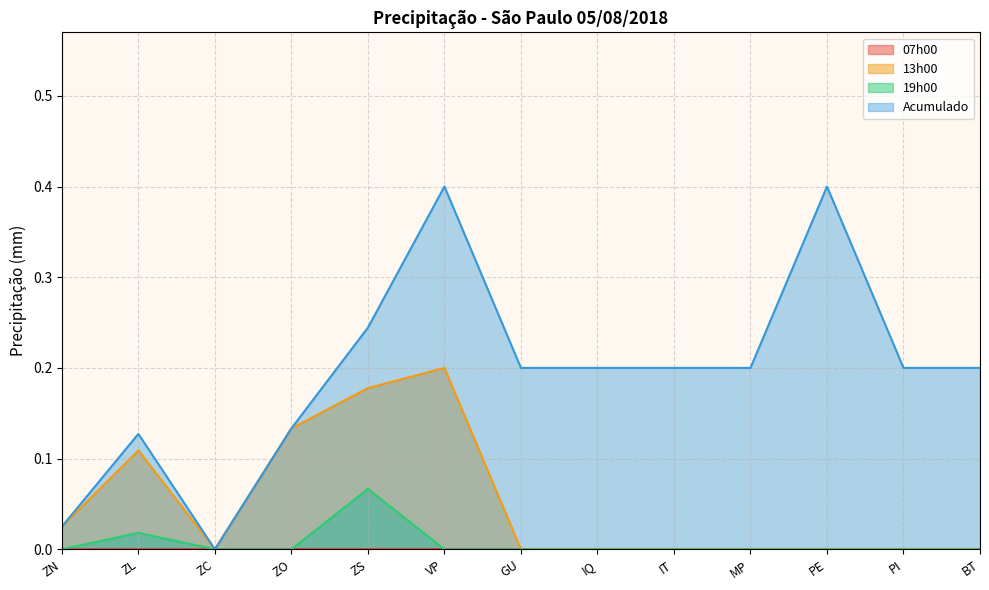

What is the value of the Acumulado point at the 8th from the left?

0.2